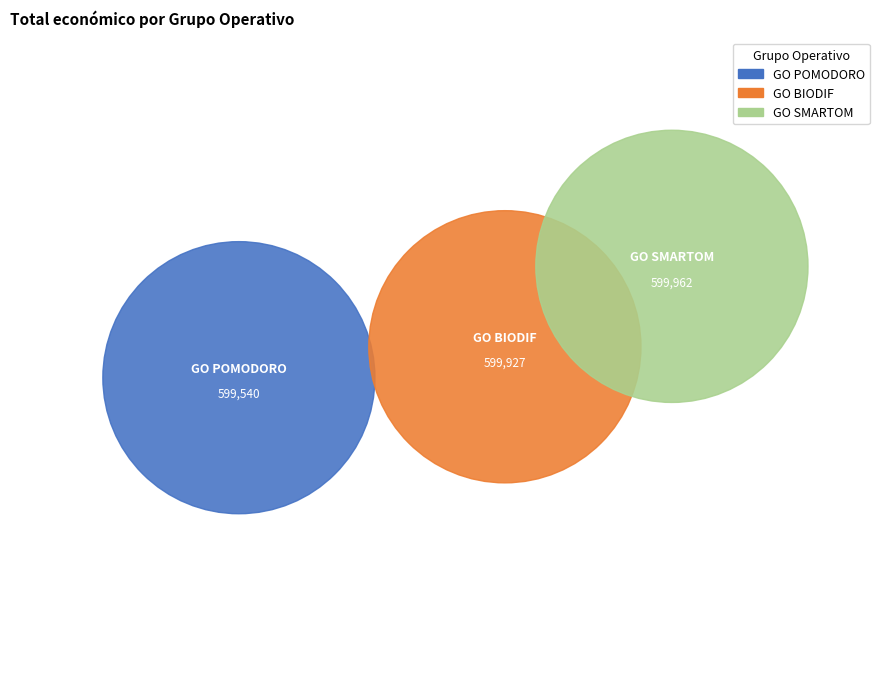

What is the largest slice in the pie chart?

GO SMARTOM